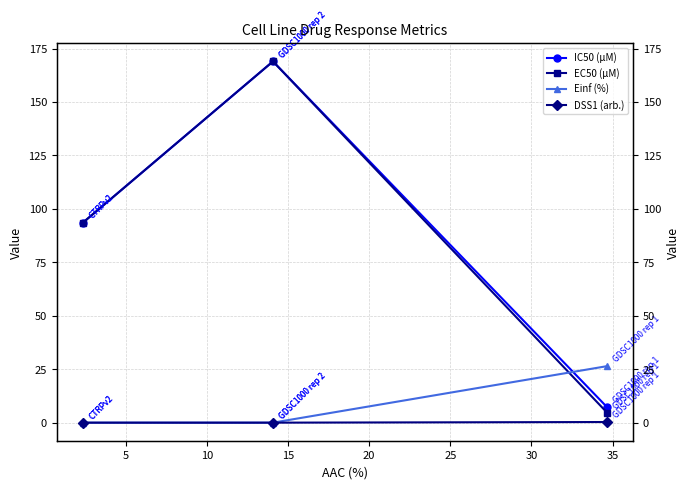

What are all the series names shown in the legend?

IC50 (µM), EC50 (µM), Einf (%), DSS1 (arb.)